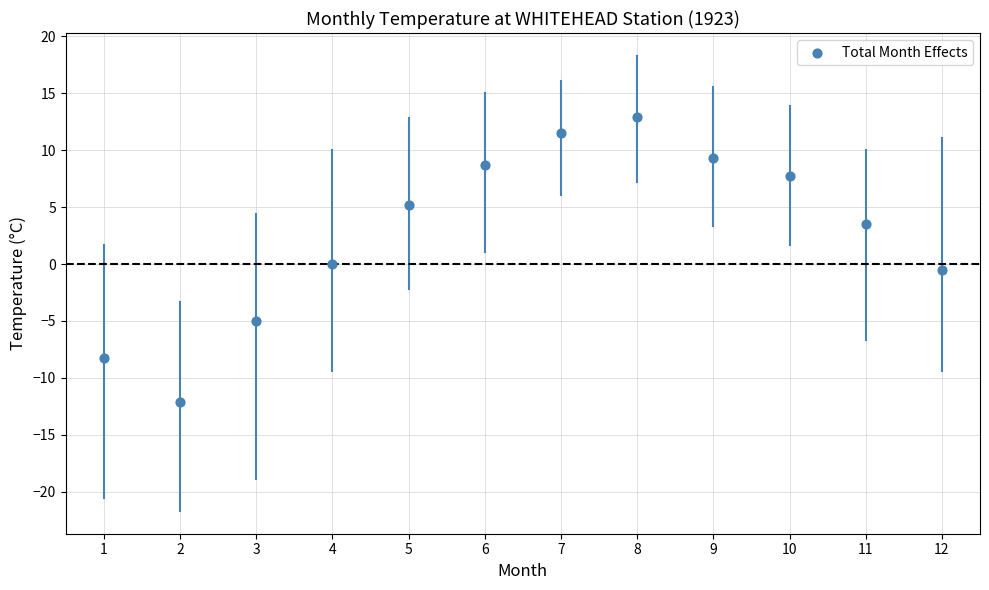

What is the average Y value?

2.7